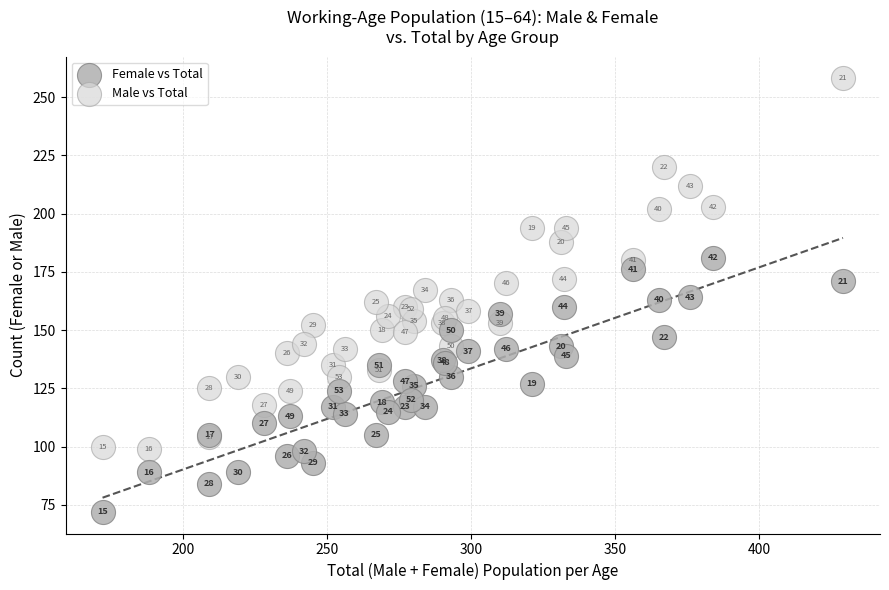

In the Male vs Total series, what Y value is closest to 178?

180